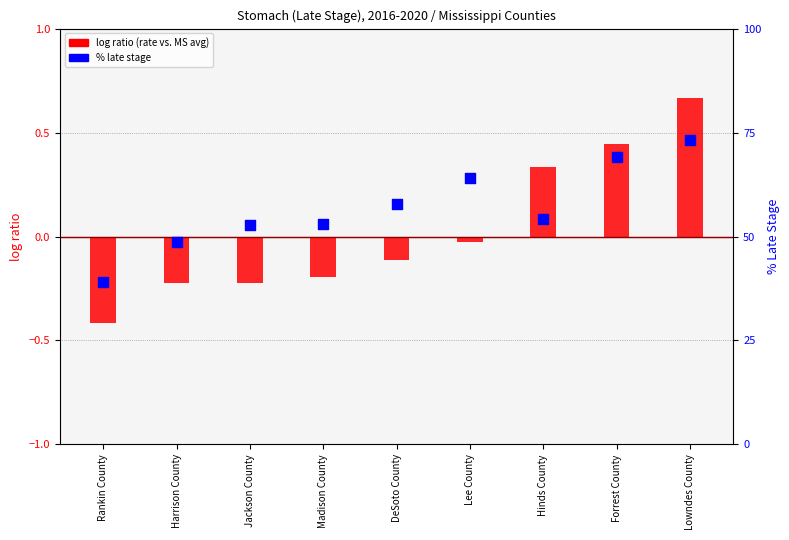

At how many categories does at least one series exceed 59?

3